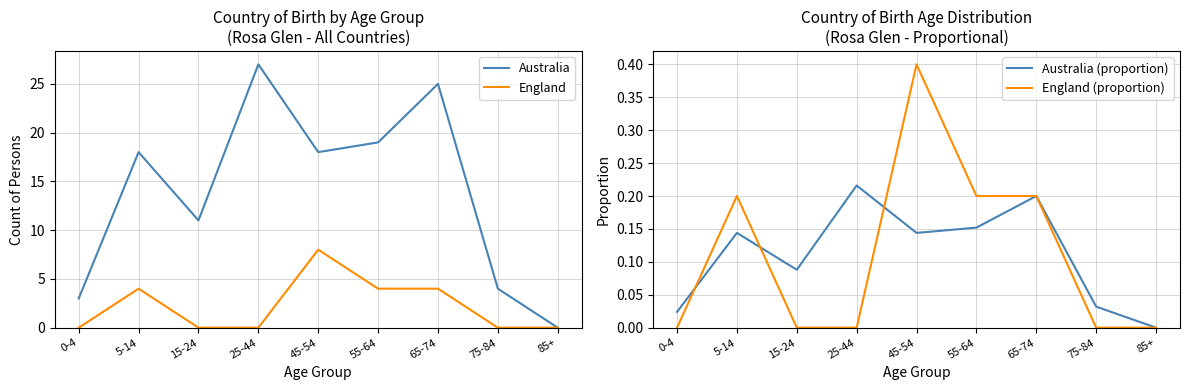

True or false: England and Australia cross at least once.

False